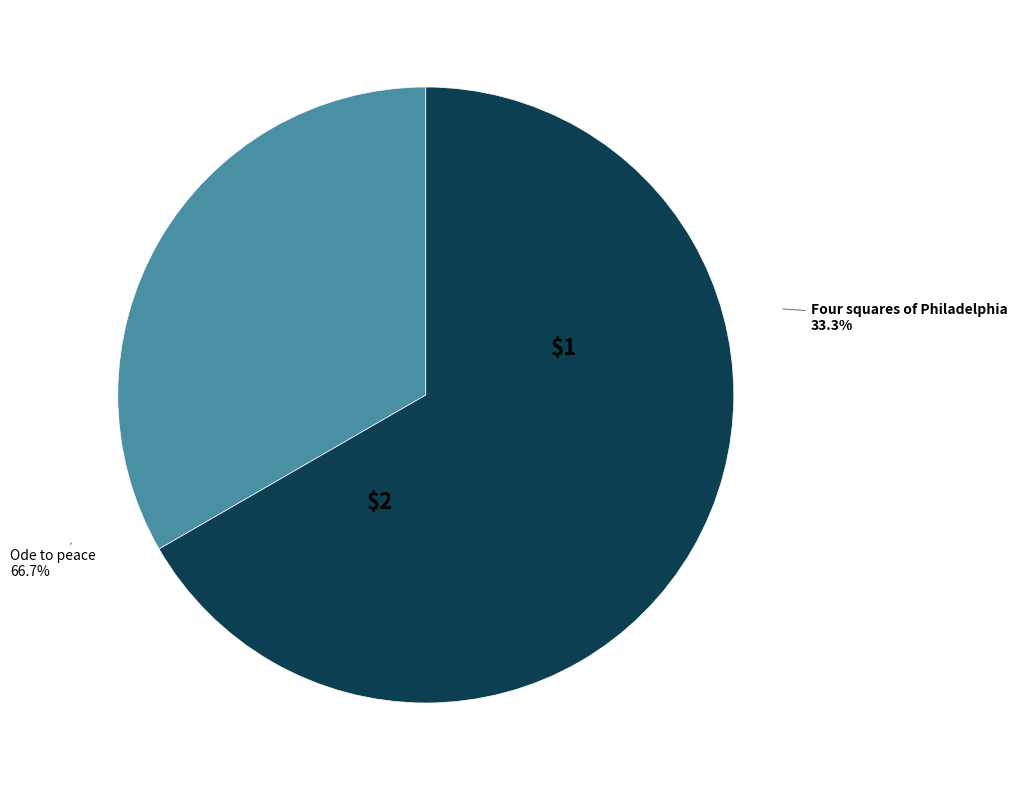

What percentage do Ode to peace and Four squares of Philadelphia together represent?

100.0%